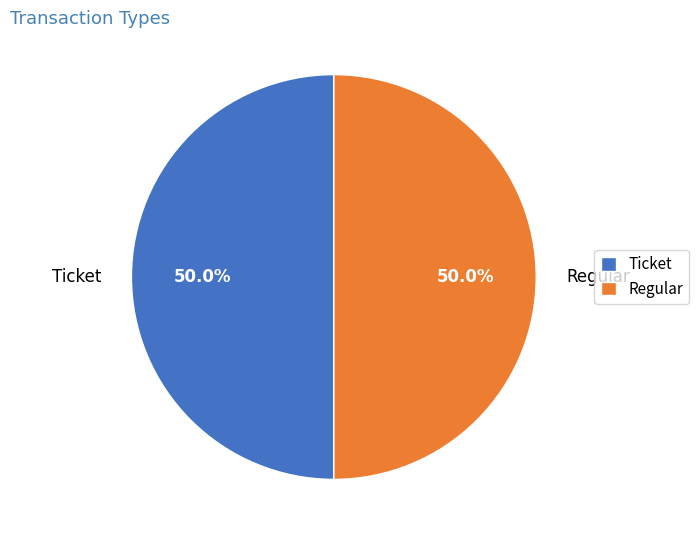

To the nearest percent, what is the difference between the Ticket and Regular slice percentages?

0%